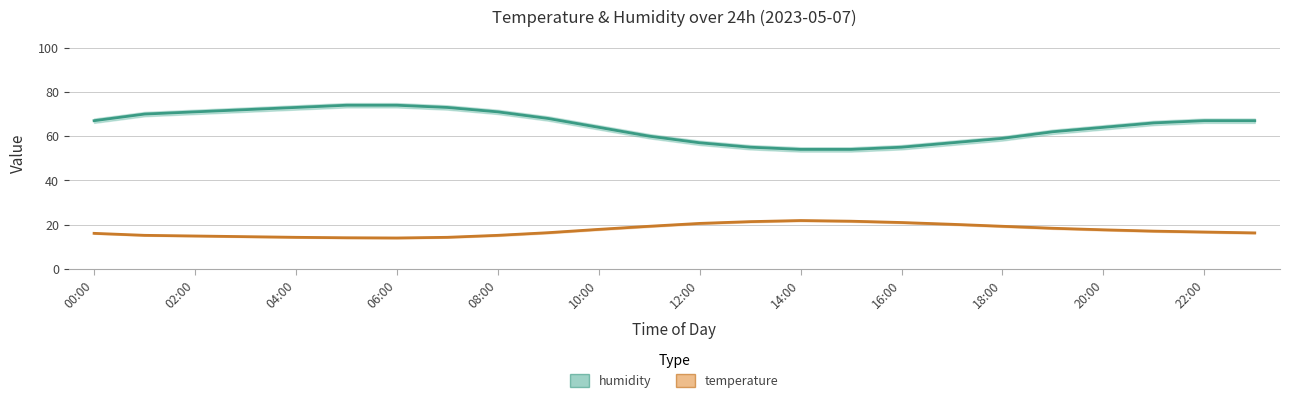

What position from the right is 23?

1